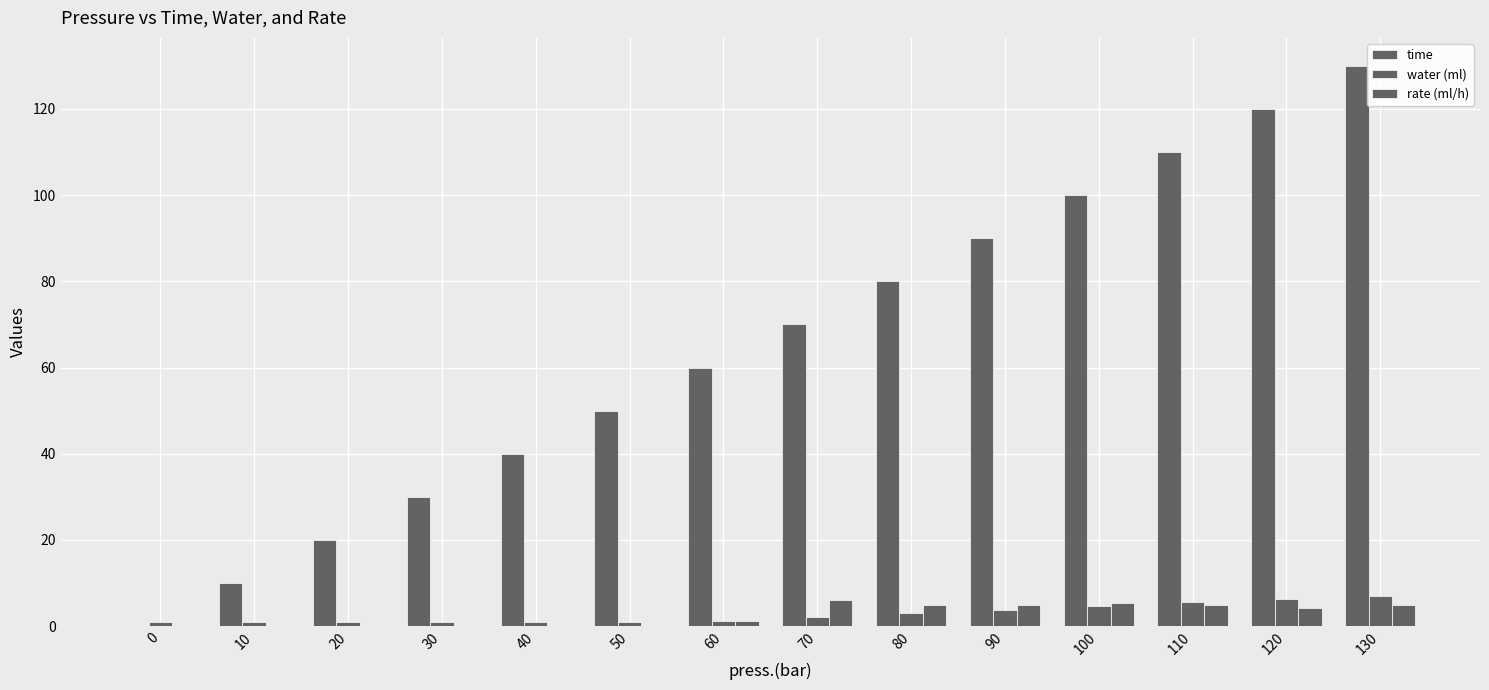

Does the chart contain stacked bars?

No